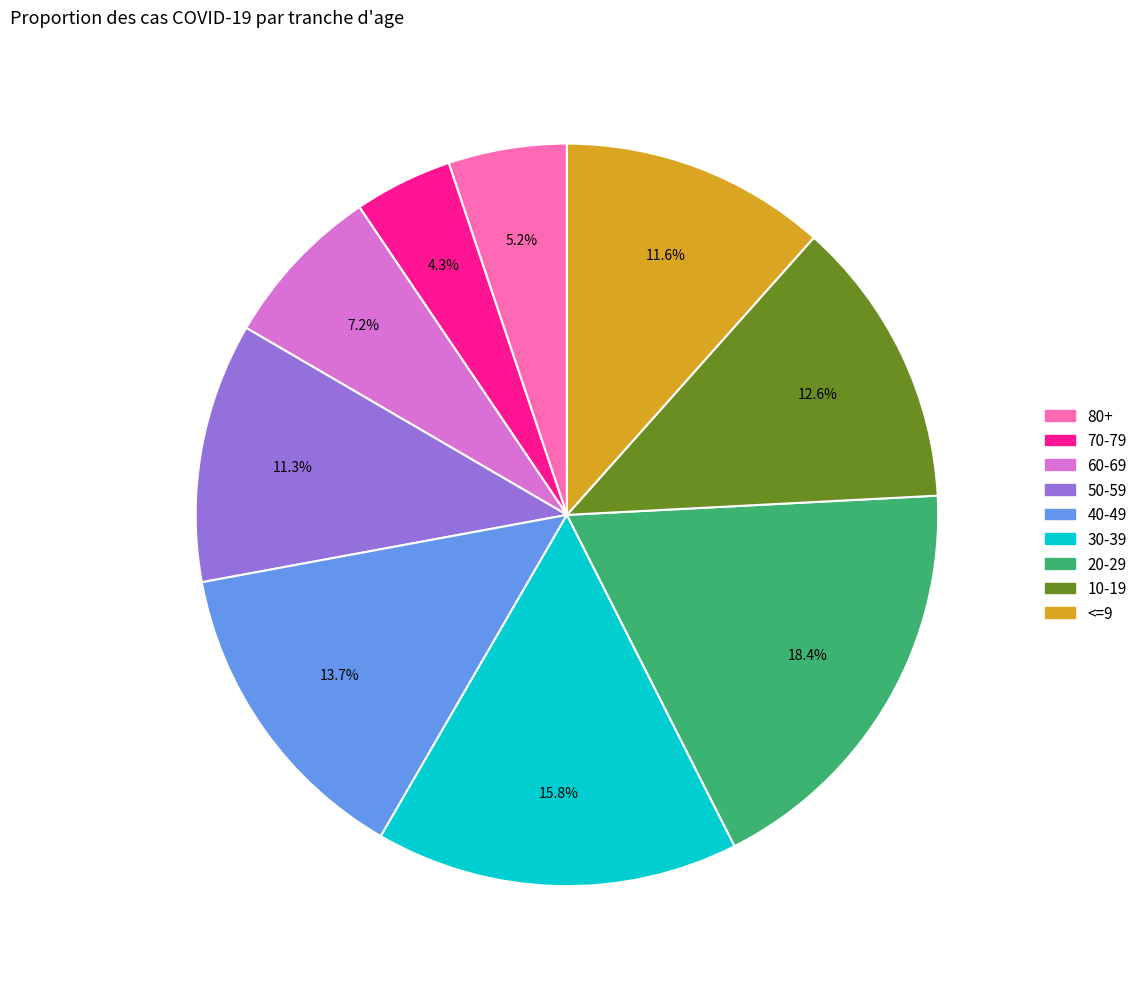

To the nearest percent, what is the combined percentage of 60-69 and 20-29?

26%